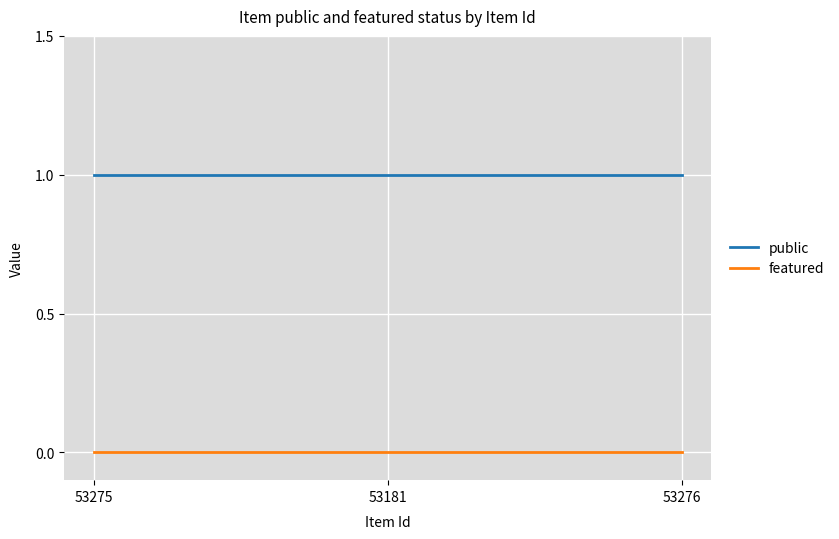

Is it true that featured equals 0 at 53276?

True